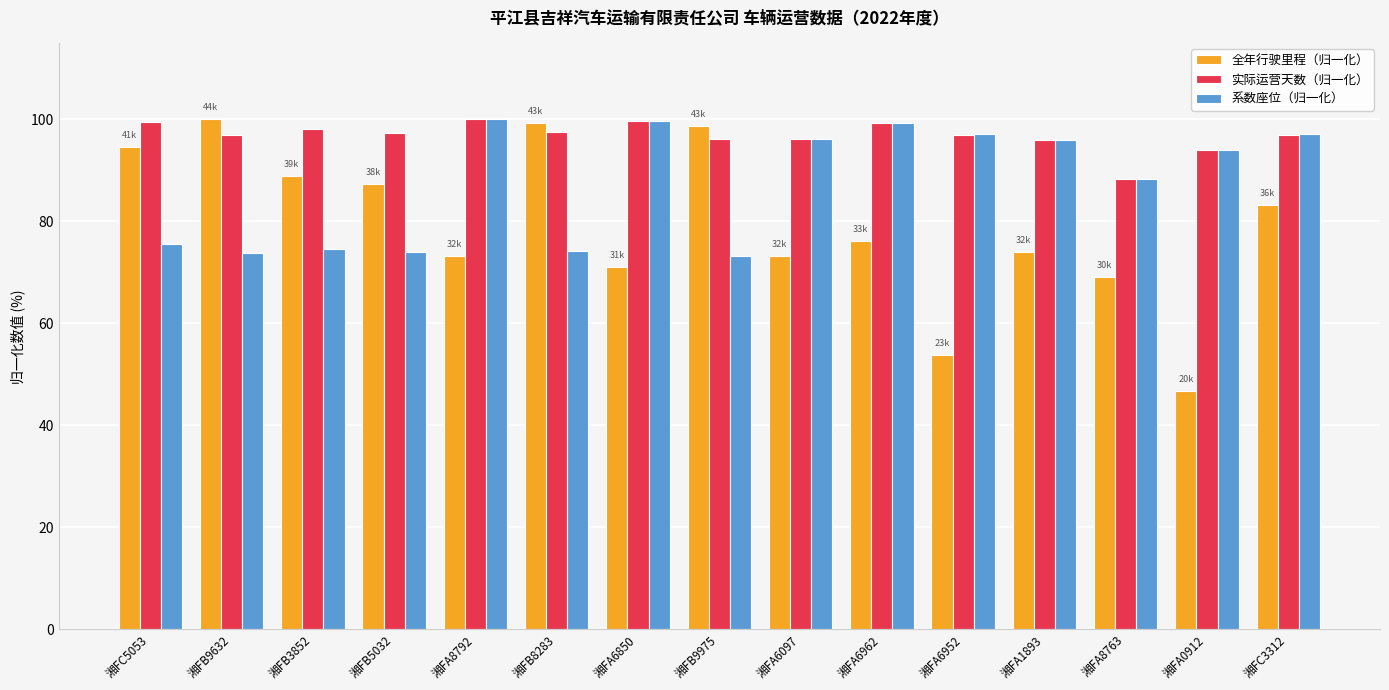

What is the greatest value displayed?

100.0